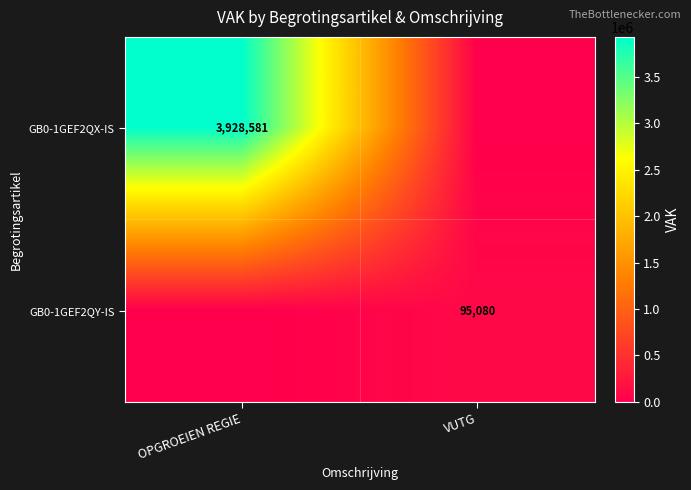

The value of GB0-1GEF2QY-IS at VUTG is 19669. True or false?

False